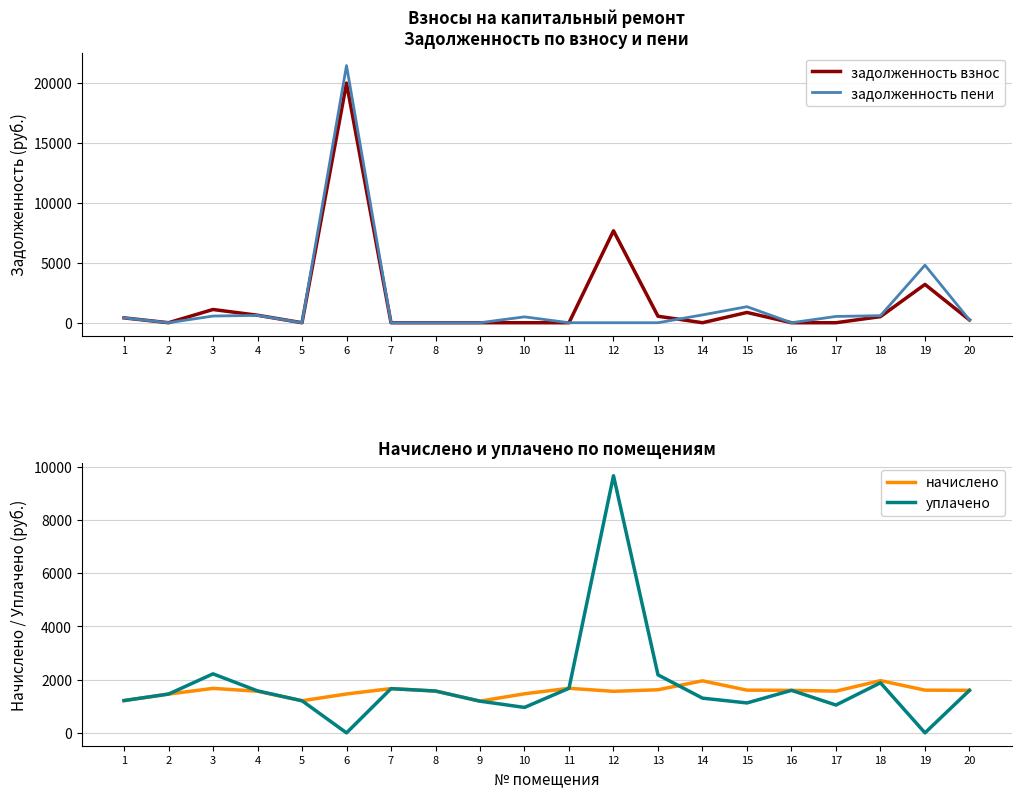

Reading right to left, list all the values displayed in this chart.

задолженность взнос: 20=229.7	19=3192.9	18=508.1	17=0.0	16=0.0	15=855.9	14=0.9	13=539.5	12=7661.9	11=0.0	10=0.0	9=0.0	8=0.0	7=0.0	6=19968.5	5=0.0	4=623.4	3=1102.3	2=0.0	1=404.3
задолженность пени: 20=229.7	19=4796.8	18=588.6	17=522.3	16=0.0	15=1336.3	14=651.4	13=0.0	12=0.0	11=0.0	10=489.1	9=0.0	8=0.0	7=0.0	6=21428.6	5=0.0	4=610.2	3=556.7	2=0.0	1=404.3
начислено: 20=1596.5	19=1603.9	18=1961.5	17=1567.0	16=1596.5	15=1603.9	14=1954.1	13=1618.6	12=1559.6	11=1673.9	10=1467.4	9=1190.9	8=1570.7	7=1662.8	6=1460.0	5=1205.6	4=1563.3	3=1670.2	2=1456.4	1=1213.0
уплачено: 20=1596.5	19=0.0	18=1881.0	17=1044.7	16=1596.6	15=1123.5	14=1303.7	13=2178.2	12=9655.3	11=1673.9	10=955.5	9=1190.0	8=1570.7	7=1659.8	6=0.0	5=1205.6	4=1576.5	3=2215.8	2=1456.4	1=1213.0